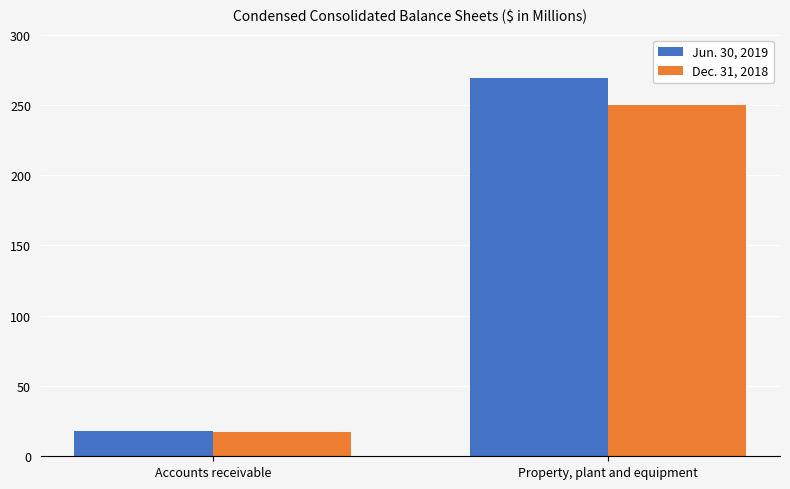

What is the label of the 2nd bar from the left?

Property, plant and equipment